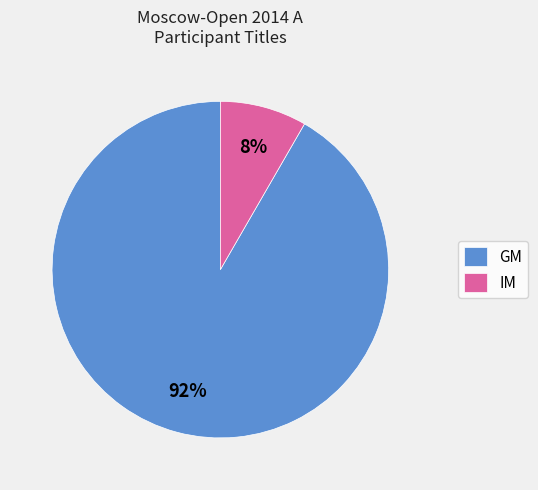

Which category has the biggest portion of the pie?

GM